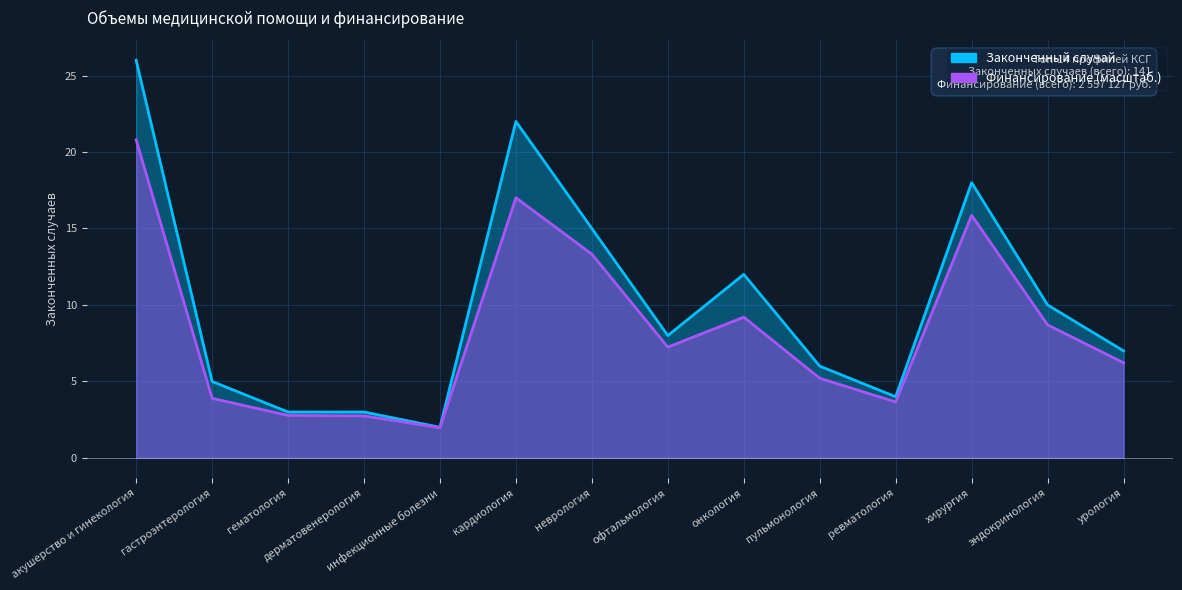

Where is Финансирование, руб. nearest to the value 11?

онкология